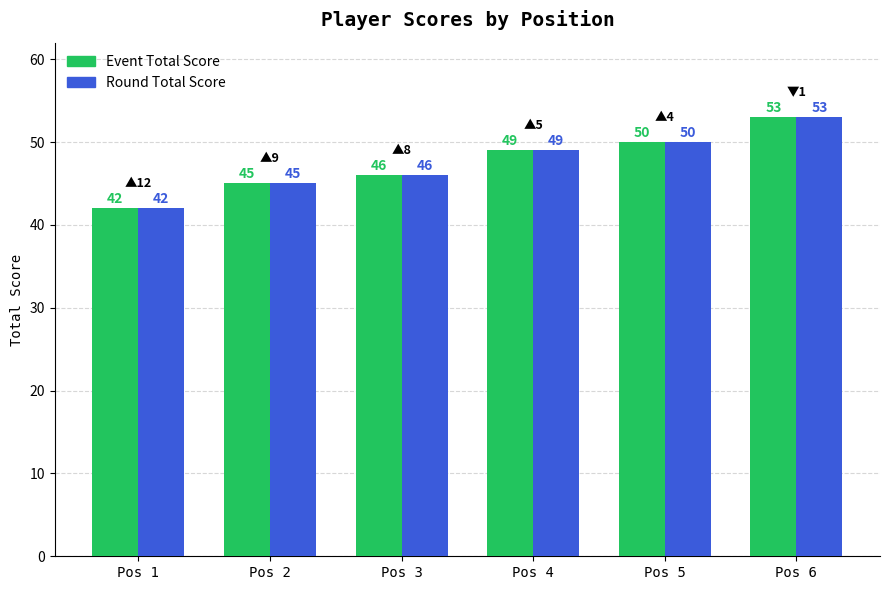

The Round Total Score series shows 86 at Pos 4. True or false?

False